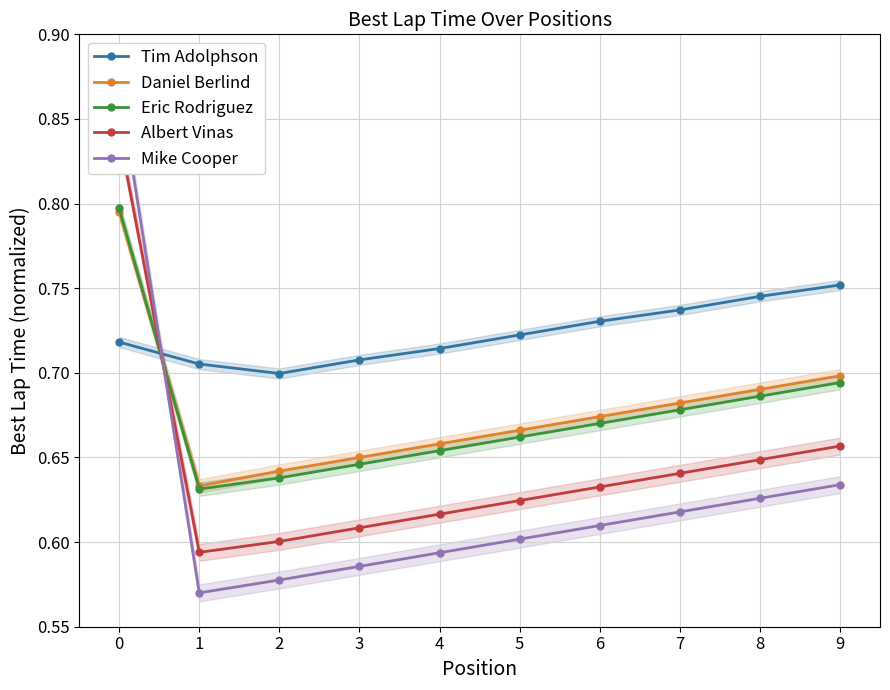

What is the sum of all Albert Vinas values?

6.5